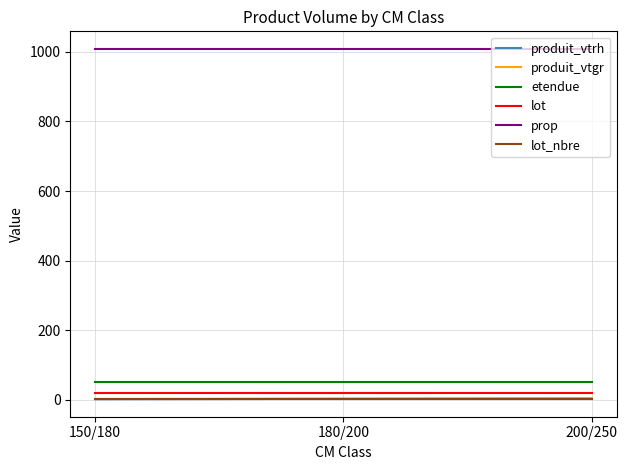

What is the greatest value displayed?

1009.0